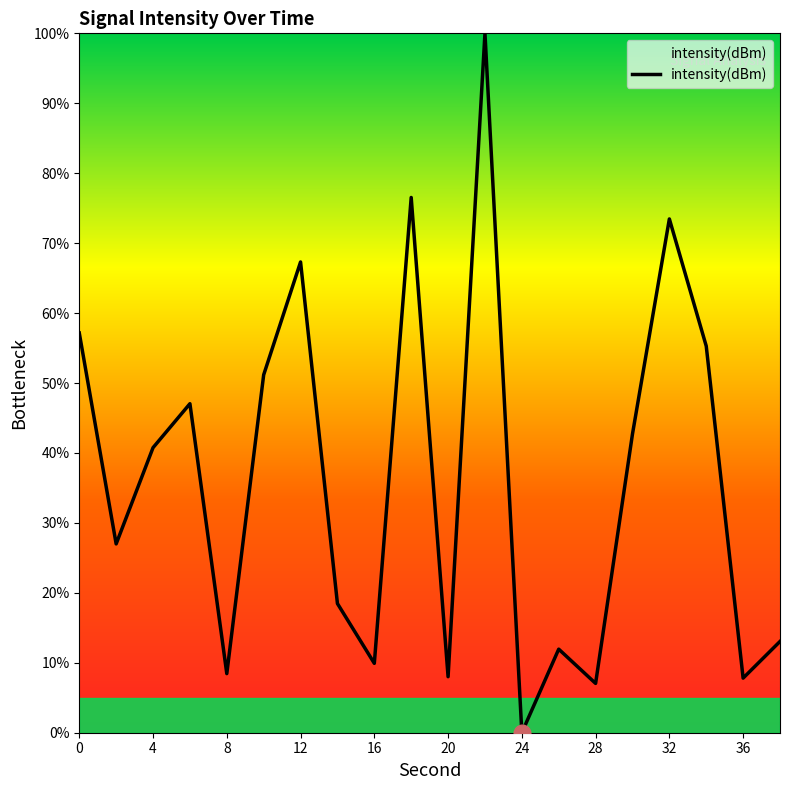

What is the greatest value displayed?

100.0